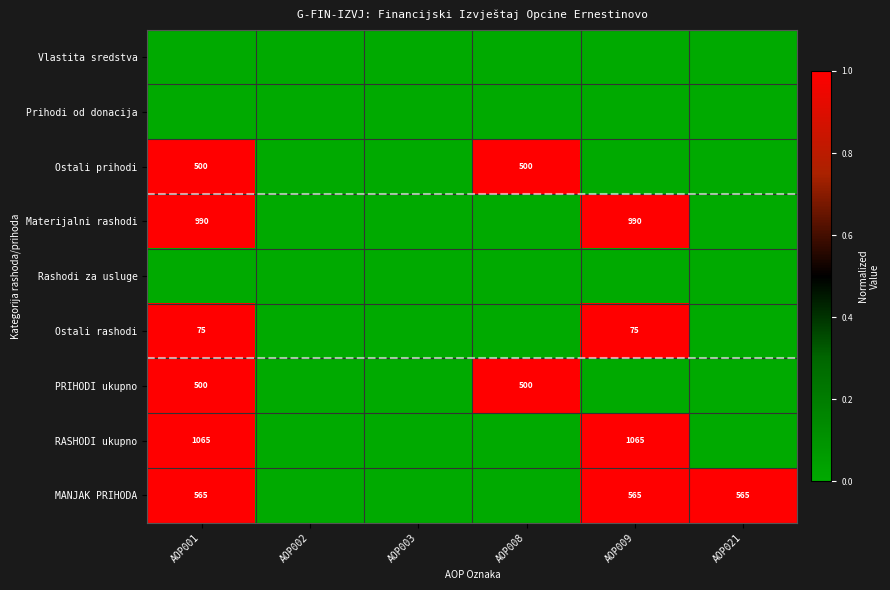

The Ostali prihodi series shows 764 at AOP008. True or false?

False